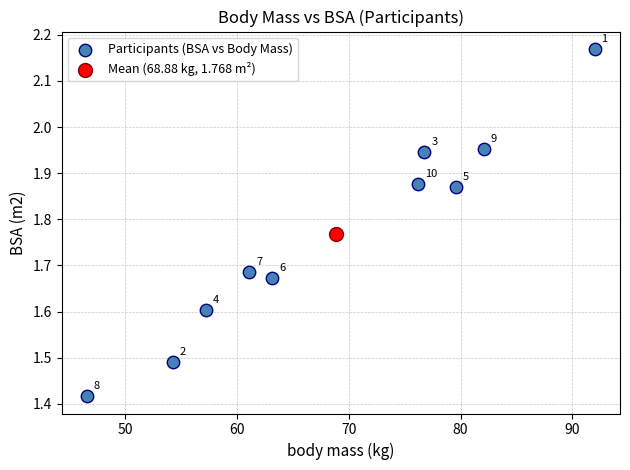

What are all the series names shown in the legend?

Participants (BSA vs Body Mass), Mean (68.88 kg, 1.768 m²)